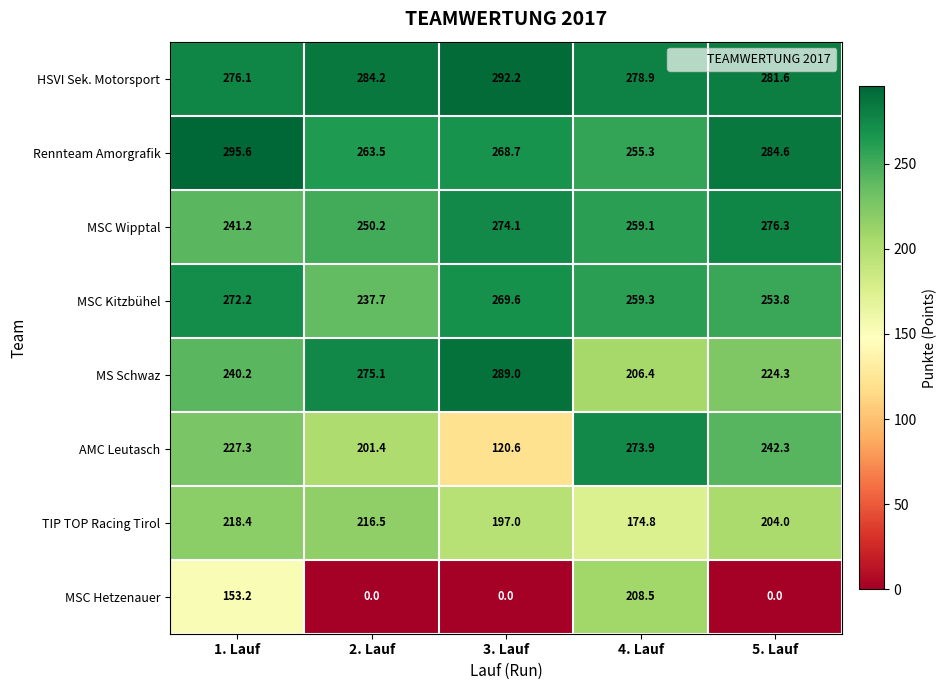

At how many categories does at least one series exceed 187?

5